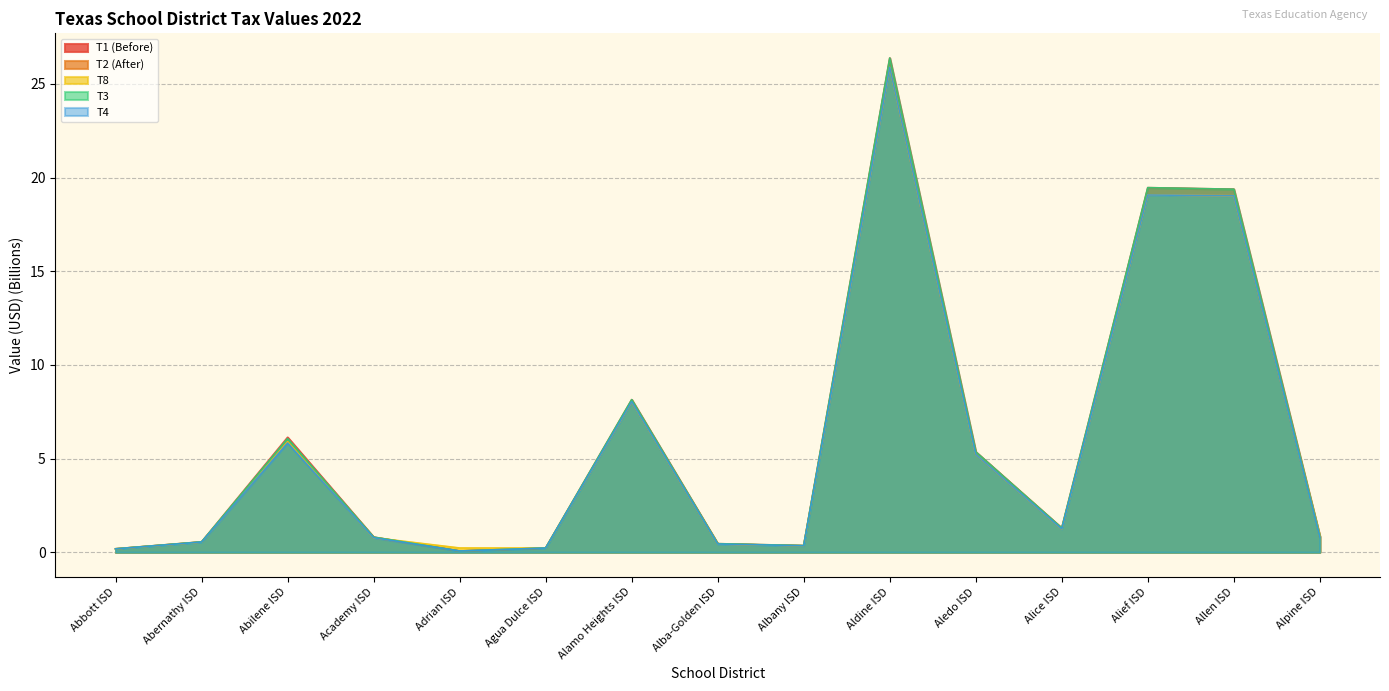

In T2 (After), how many points are higher than both neighbors (excluding endpoints)?

4